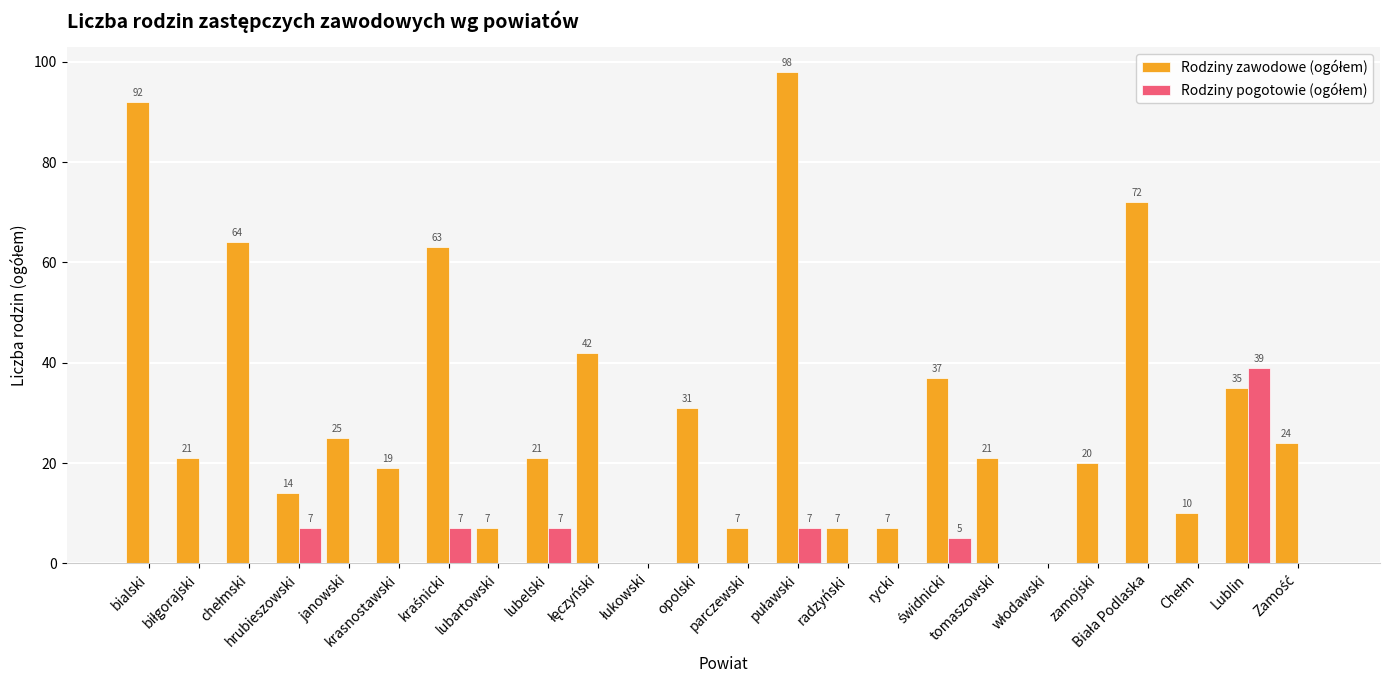

Reading right to left, what are all the values shown in this chart?

Rodziny zawodowe (ogółem): Zamość=24	Lublin=35	Chełm=10	Biała Podlaska=72	zamojski=20	włodawski=0	tomaszowski=21	świdnicki=37	rycki=7	radzyński=7	puławski=98	parczewski=7	opolski=31	łukowski=0	łęczyński=42	lubelski=21	lubartowski=7	kraśnicki=63	krasnostawski=19	janowski=25	hrubieszowski=14	chełmski=64	biłgorajski=21	bialski=92
Rodziny pogotowie (ogółem): Zamość=0	Lublin=39	Chełm=0	Biała Podlaska=0	zamojski=0	włodawski=0	tomaszowski=0	świdnicki=5	rycki=0	radzyński=0	puławski=7	parczewski=0	opolski=0	łukowski=0	łęczyński=0	lubelski=7	lubartowski=0	kraśnicki=7	krasnostawski=0	janowski=0	hrubieszowski=7	chełmski=0	biłgorajski=0	bialski=0